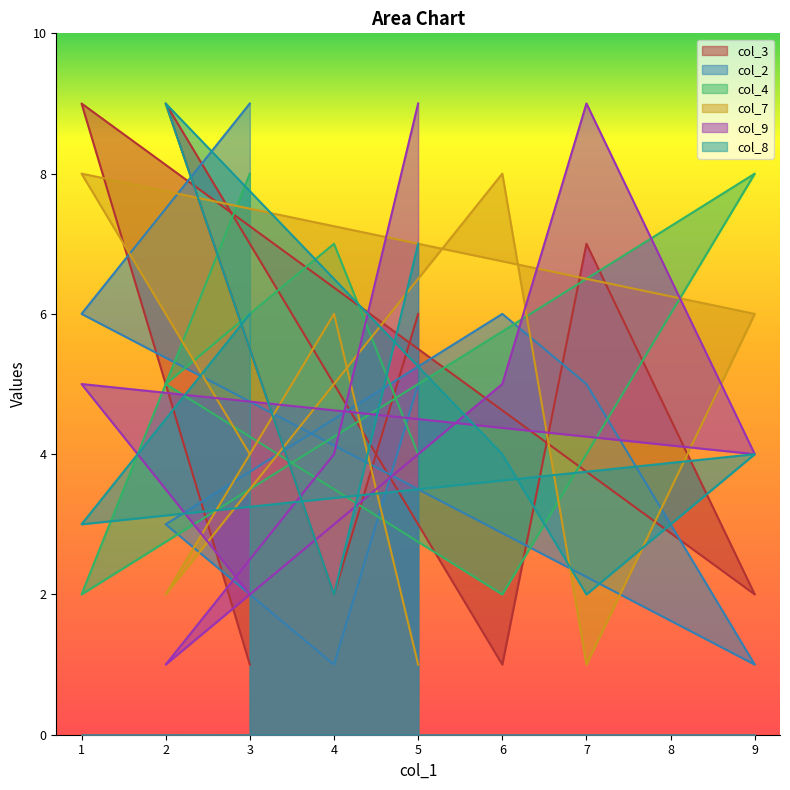

Count the number of categories in the chart.

8